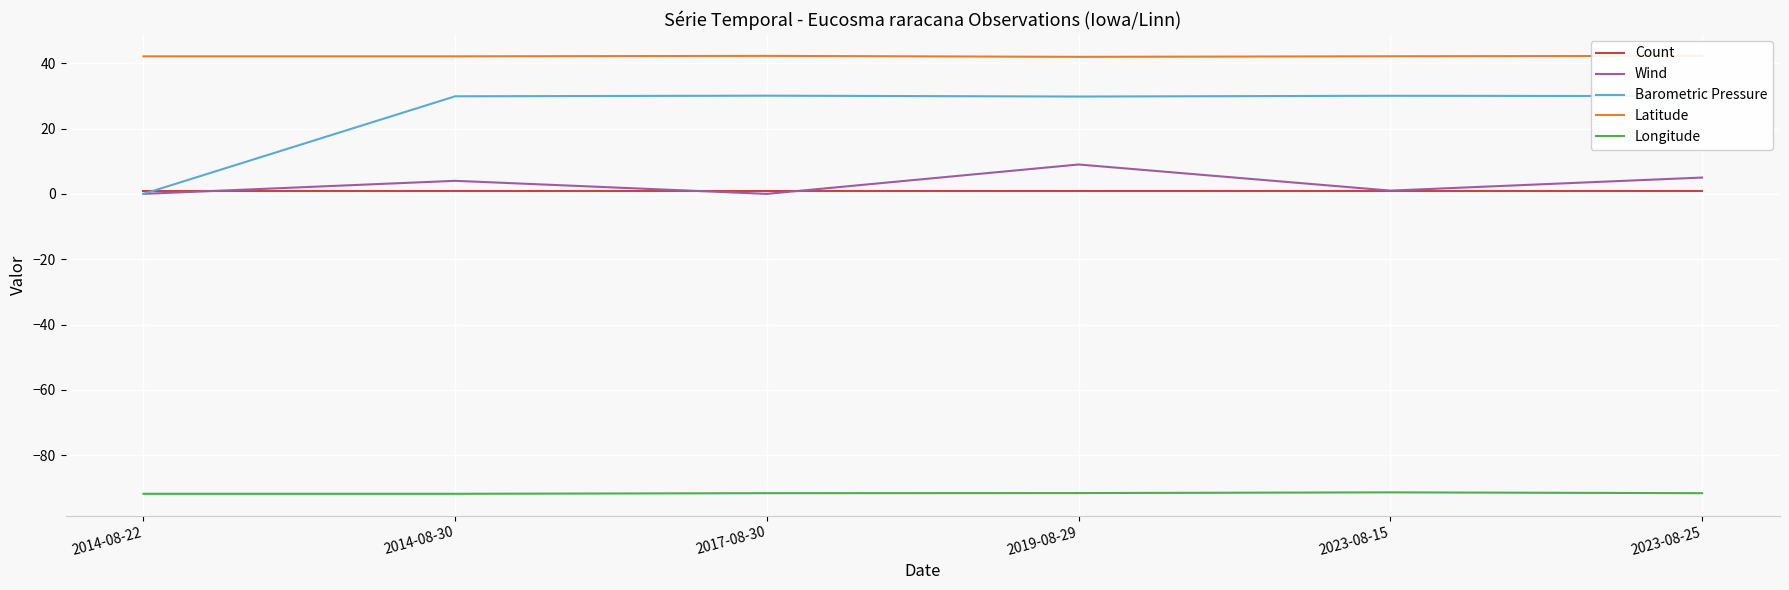

Is the value of Longitude at 2014-08-30 greater than the value of Latitude at 2023-08-15?

No